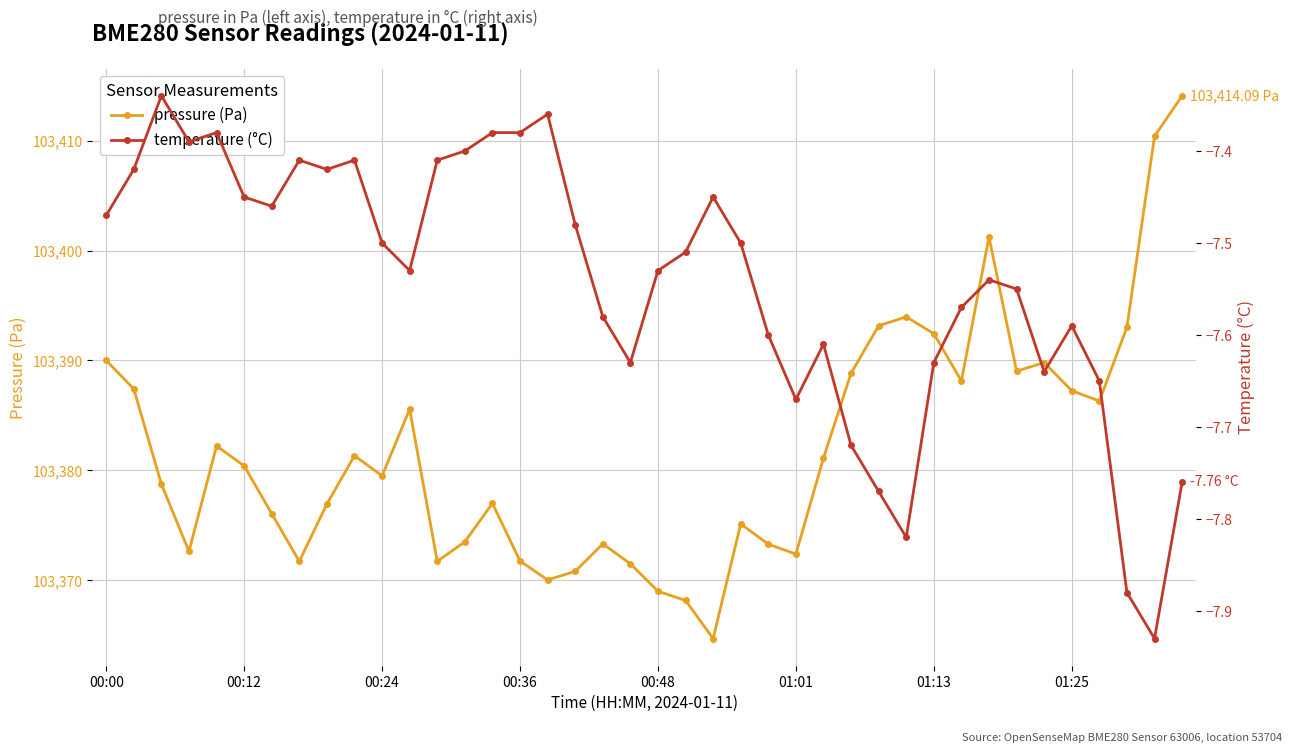

List the series in order of their overall mean, lowest first.

temperature (°C), pressure (Pa)